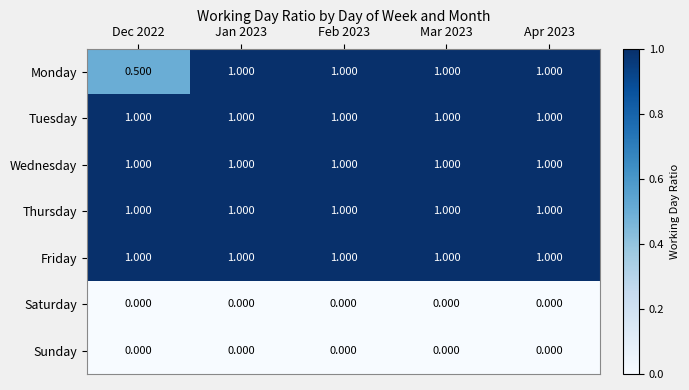

Which series has the largest range (max minus min)?

Monday